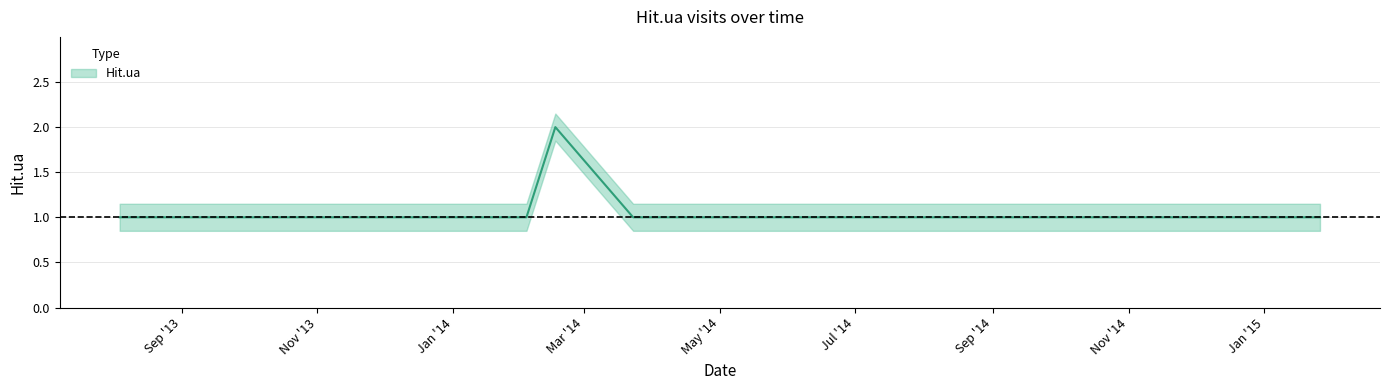

How many interior local peaks (higher than both neighbors) does the data have?

1